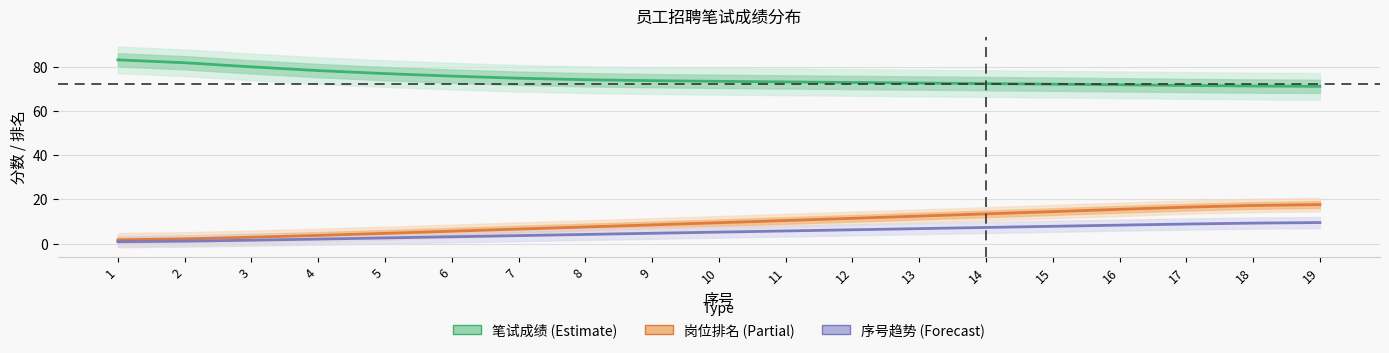

At which label does 岗位排名 (Partial) reach its minimum?

1